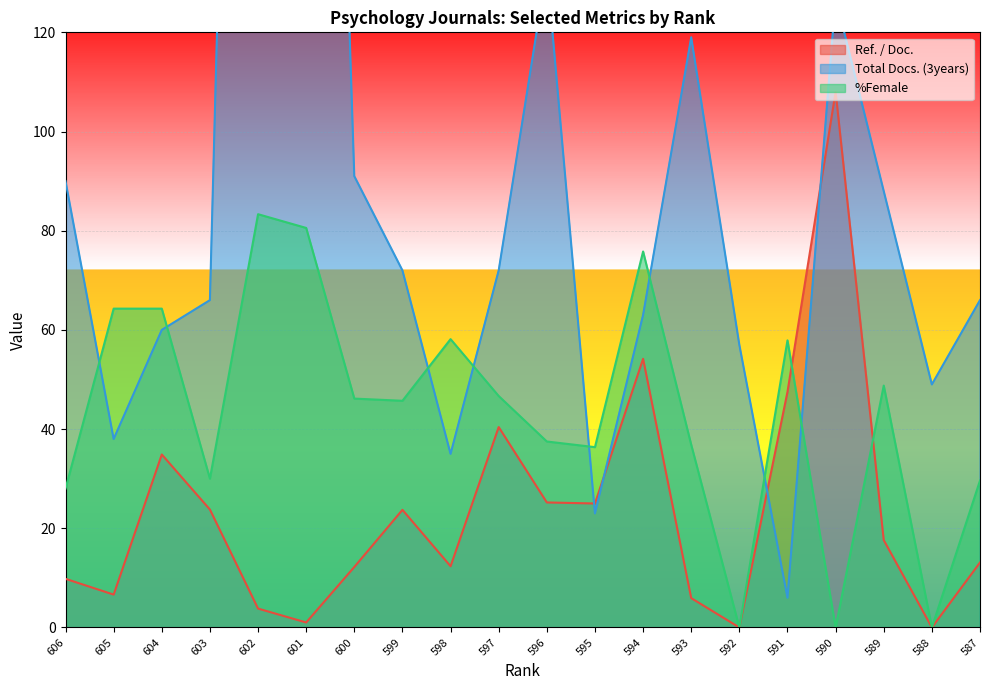

Where is the first local minimum for %Female?

603